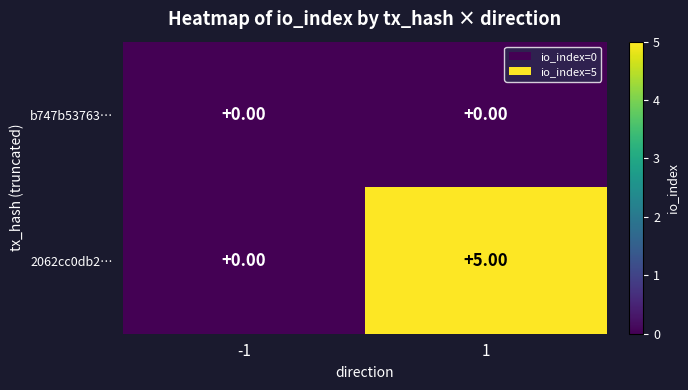

Which series has the largest range (max minus min)?

2062cc0db2…